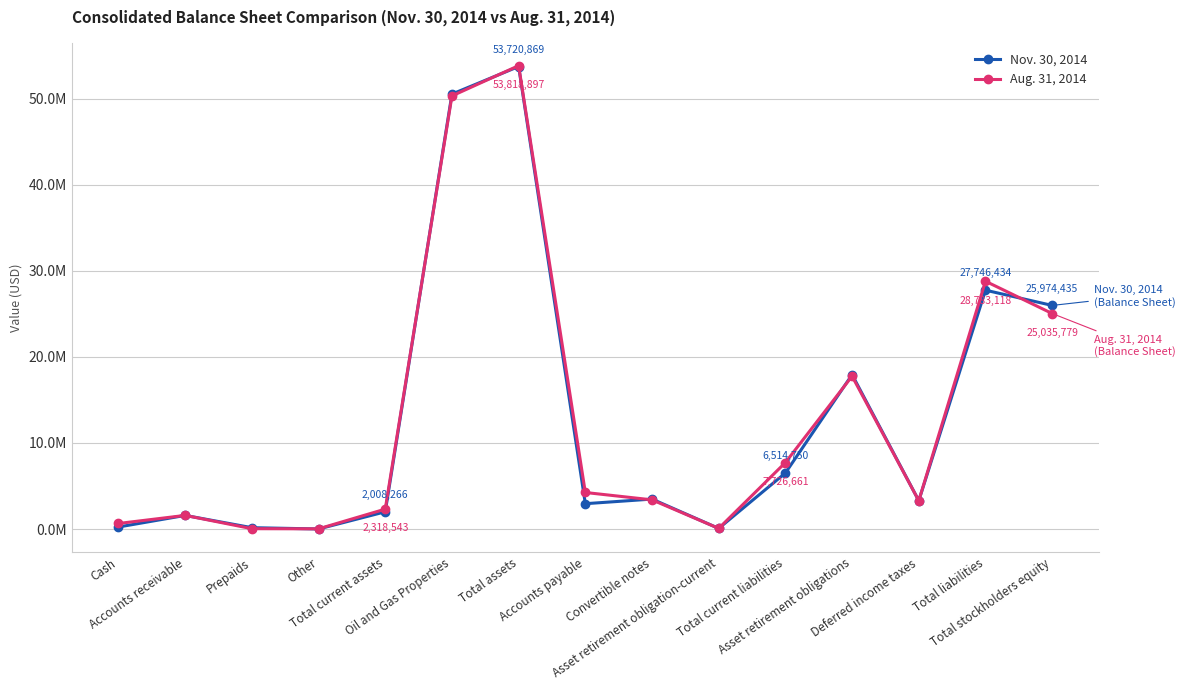

Does the chart have visible grid lines?

Yes